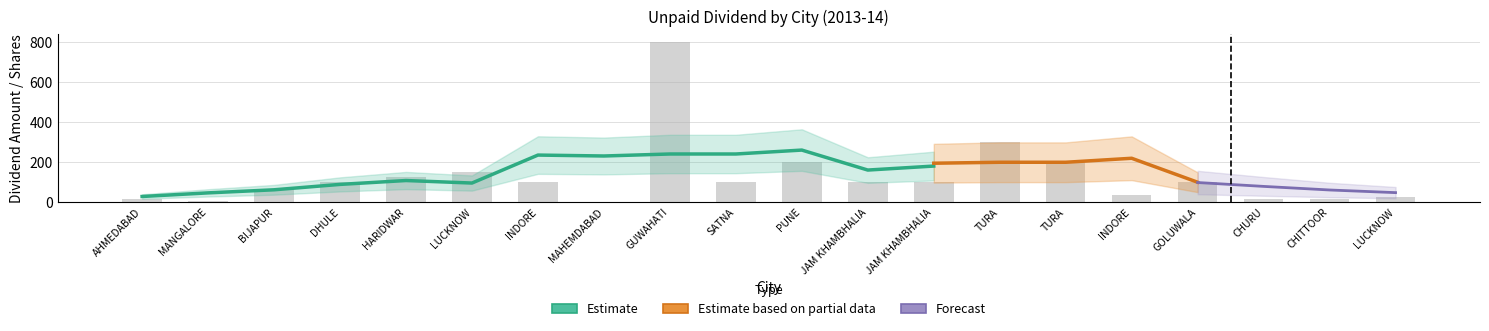

At which label does Estimate first exceed 100?

HARIDWAR